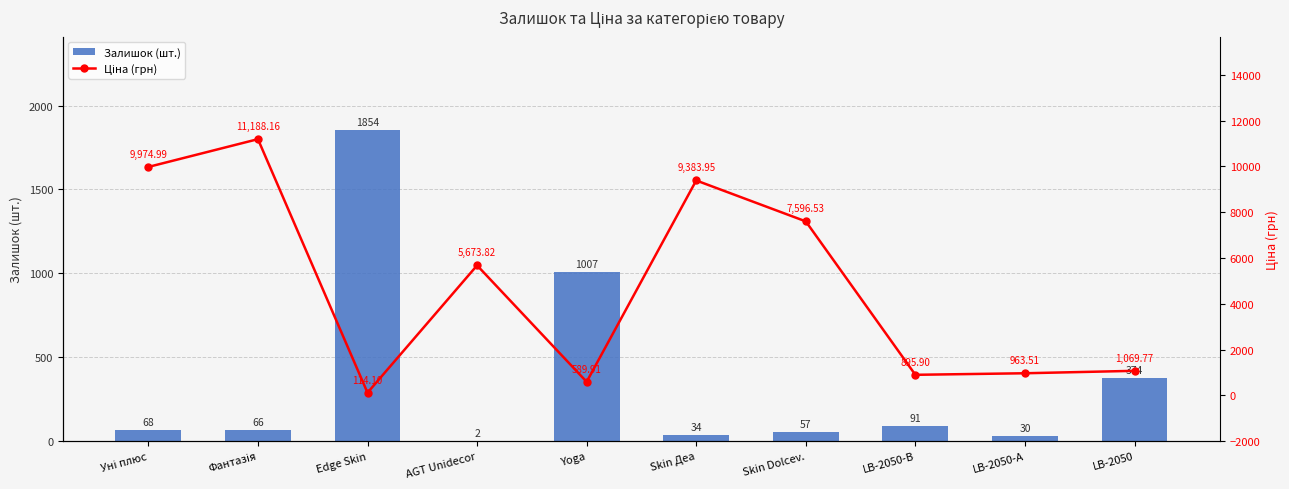

What is the maximum value shown in the chart?

11188.2